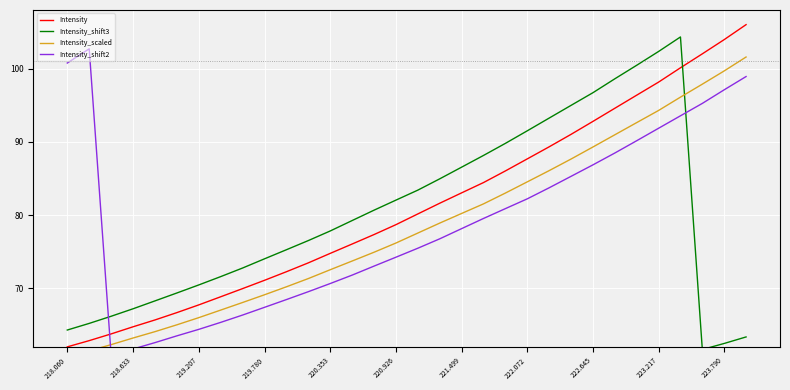

At how many categories does at least one series exceed 85?

16